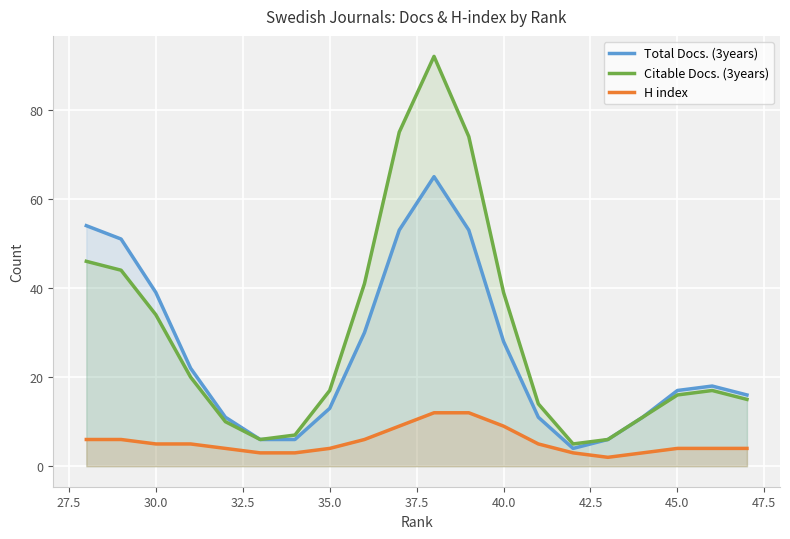

At 45.0, list the series in order from largest to smallest.

Total Docs. (3years), Citable Docs. (3years), H index